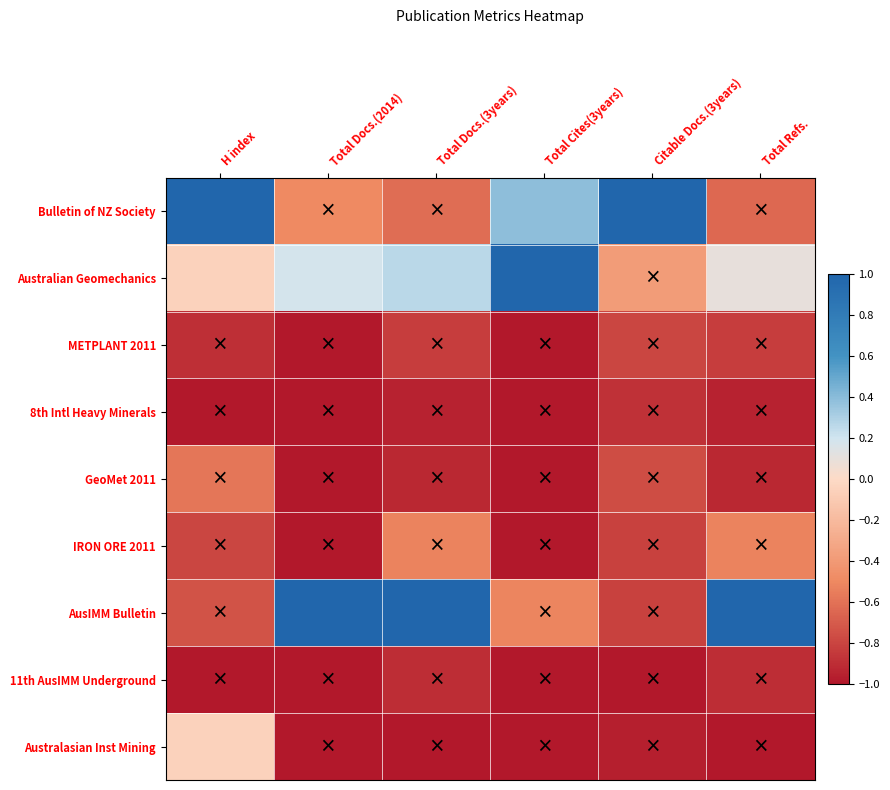

Reading right to left, what are all the values shown in this chart?

Bulletin of NZ Society: Total Refs.=-0.6	Citable Docs.(3years)=1.0	Total Cites(3years)=0.4	Total Docs.(3years)=-0.6	Total Docs.(2014)=-0.5	H index=1.0
Australian Geomechanics: Total Refs.=0.1	Citable Docs.(3years)=-0.4	Total Cites(3years)=1.0	Total Docs.(3years)=0.3	Total Docs.(2014)=0.2	H index=-0.1
METPLANT 2011: Total Refs.=-0.8	Citable Docs.(3years)=-0.8	Total Cites(3years)=-1.0	Total Docs.(3years)=-0.8	Total Docs.(2014)=-1.0	H index=-0.9
8th Intl Heavy Minerals: Total Refs.=-0.9	Citable Docs.(3years)=-0.9	Total Cites(3years)=-1.0	Total Docs.(3years)=-0.9	Total Docs.(2014)=-1.0	H index=-1.0
GeoMet 2011: Total Refs.=-0.9	Citable Docs.(3years)=-0.8	Total Cites(3years)=-1.0	Total Docs.(3years)=-0.9	Total Docs.(2014)=-1.0	H index=-0.6
IRON ORE 2011: Total Refs.=-0.5	Citable Docs.(3years)=-0.8	Total Cites(3years)=-1.0	Total Docs.(3years)=-0.5	Total Docs.(2014)=-1.0	H index=-0.8
AusIMM Bulletin: Total Refs.=1.0	Citable Docs.(3years)=-0.8	Total Cites(3years)=-0.5	Total Docs.(3years)=1.0	Total Docs.(2014)=1.0	H index=-0.7
11th AusIMM Underground: Total Refs.=-0.9	Citable Docs.(3years)=-1.0	Total Cites(3years)=-1.0	Total Docs.(3years)=-0.9	Total Docs.(2014)=-1.0	H index=-1.0
Australasian Inst Mining: Total Refs.=-1.0	Citable Docs.(3years)=-1.0	Total Cites(3years)=-1.0	Total Docs.(3years)=-1.0	Total Docs.(2014)=-1.0	H index=-0.1